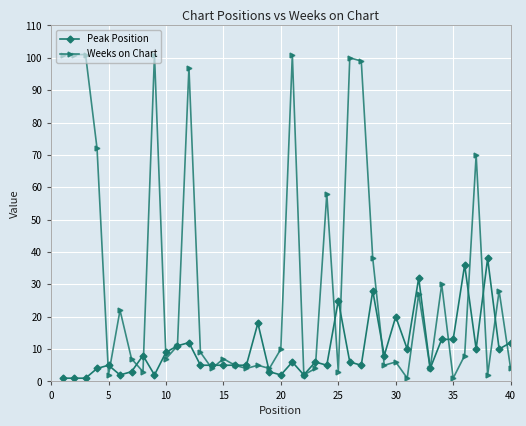

Which series has the largest total across all categories?

Weeks on Chart